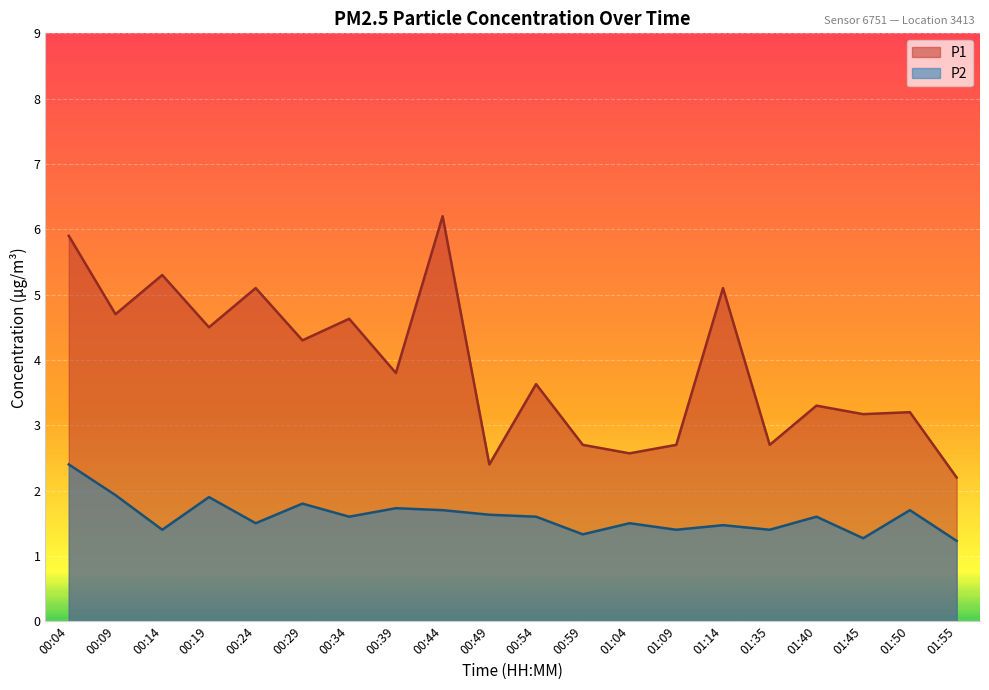

The P1 series shows 4.2 at 00:59. True or false?

False